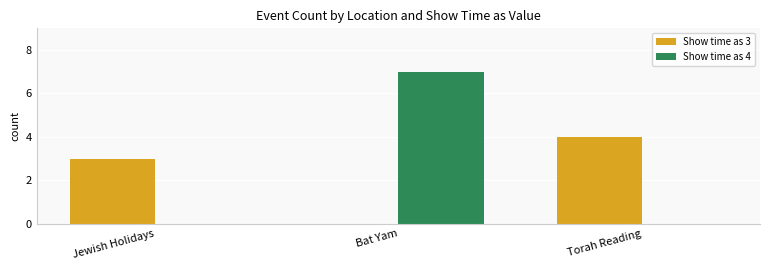

Count the number of categories in the chart.

3